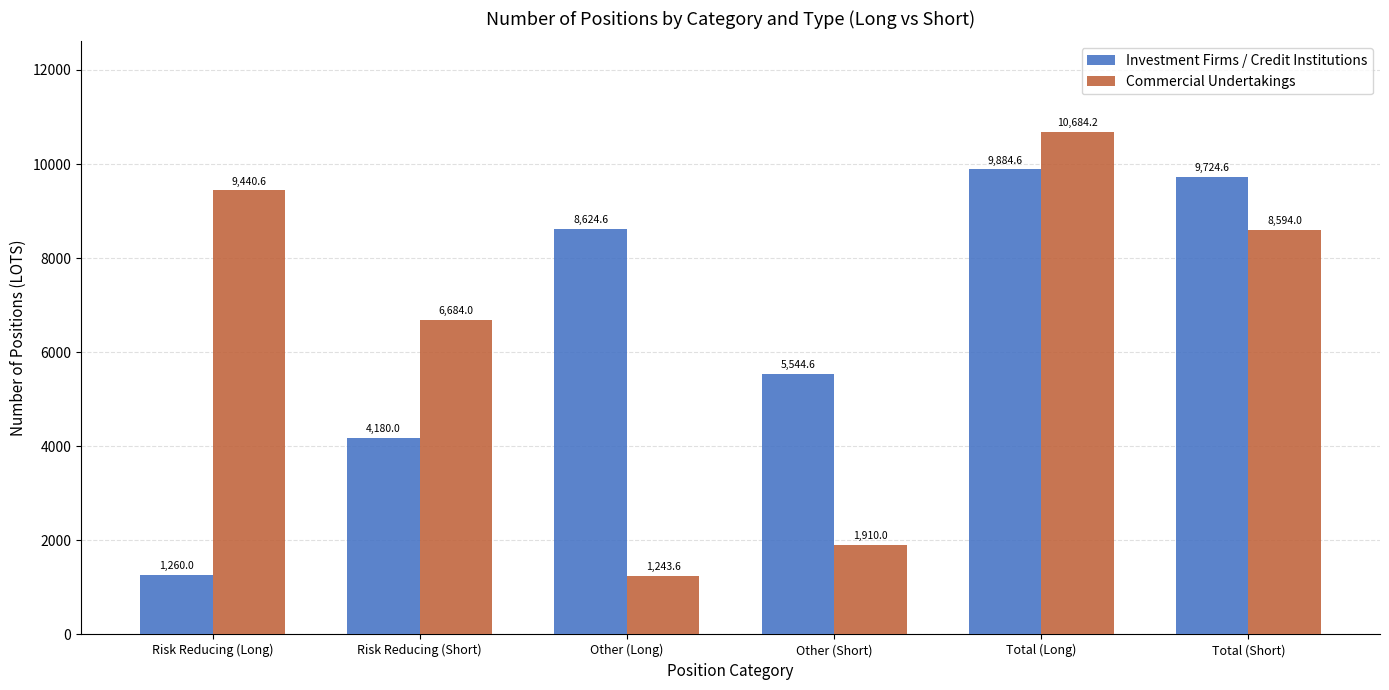

Which series has the widest spread of values?

Commercial Undertakings